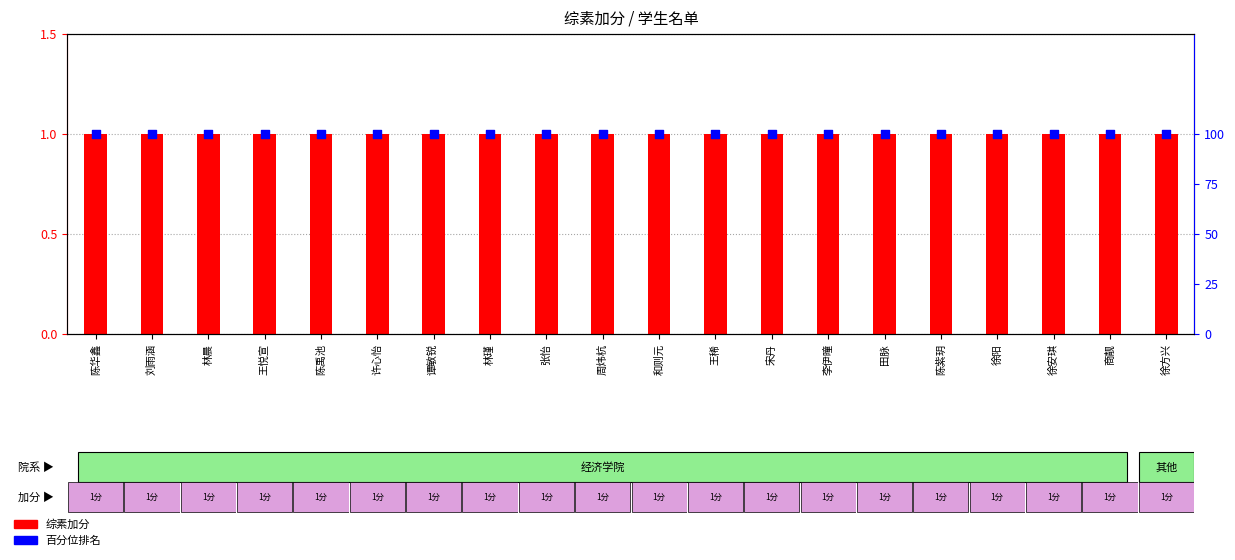

Which series has the largest total across all categories?

百分位排名